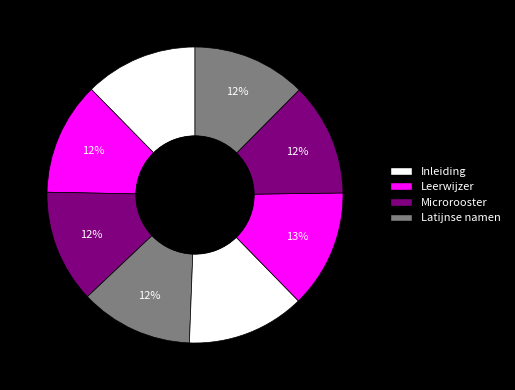

Is there any slice that represents more than half of the pie?

No